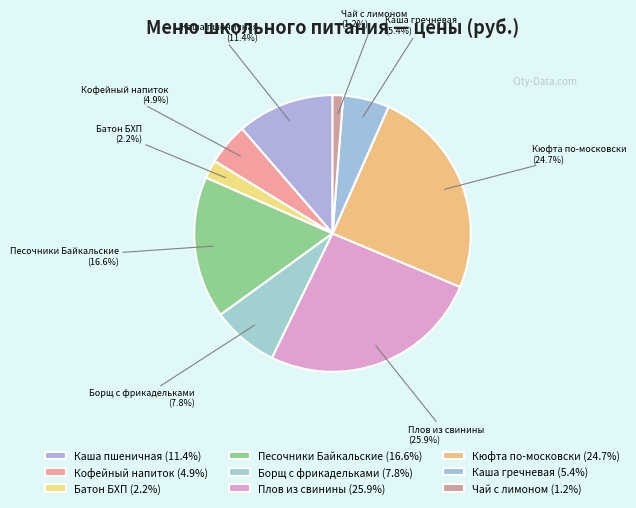

How many slices are in this pie chart?

9